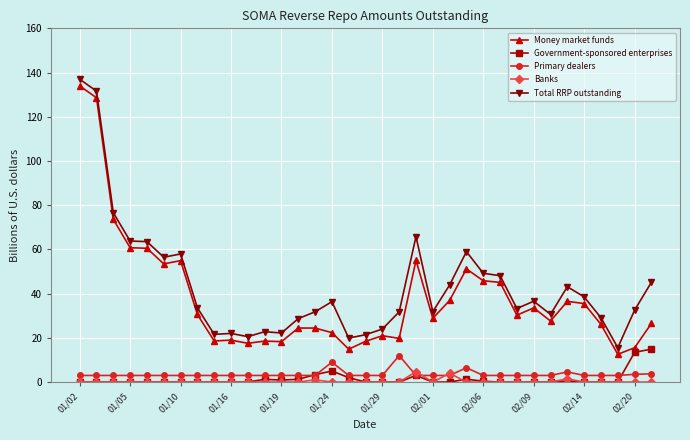

True or false: Primary dealers has more than 2 interior local peaks.

True